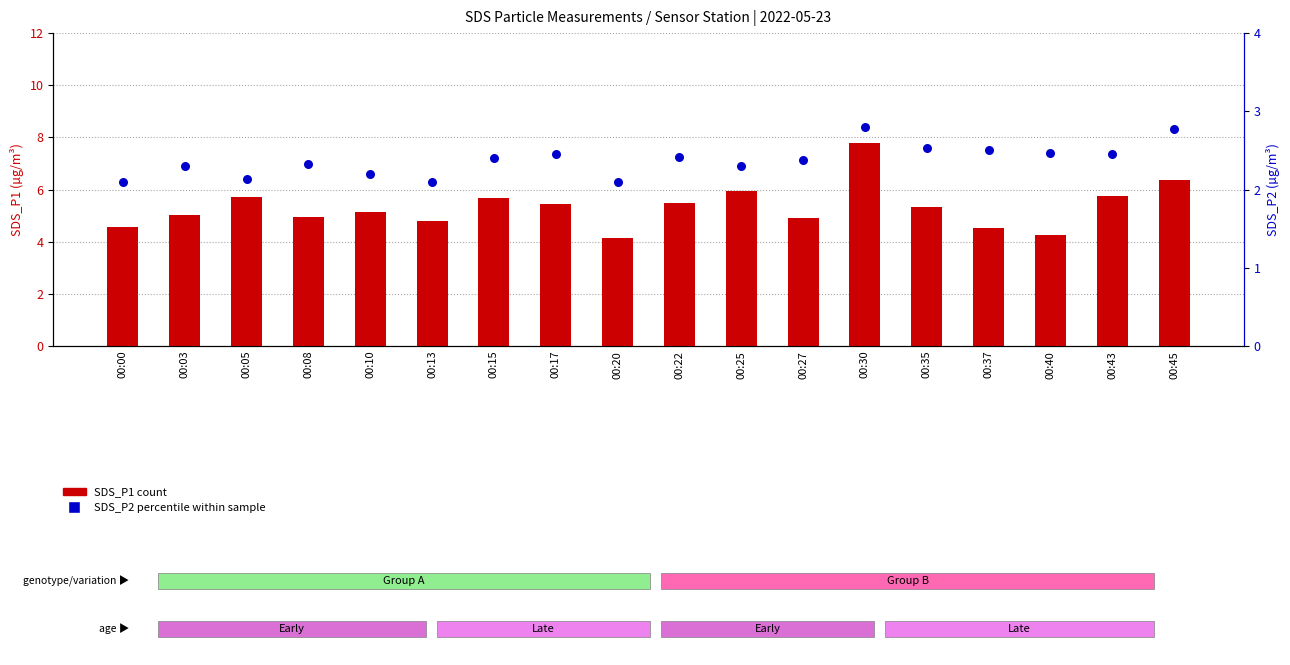

What are all the series names shown in the legend?

SDS_P1, SDS_P2